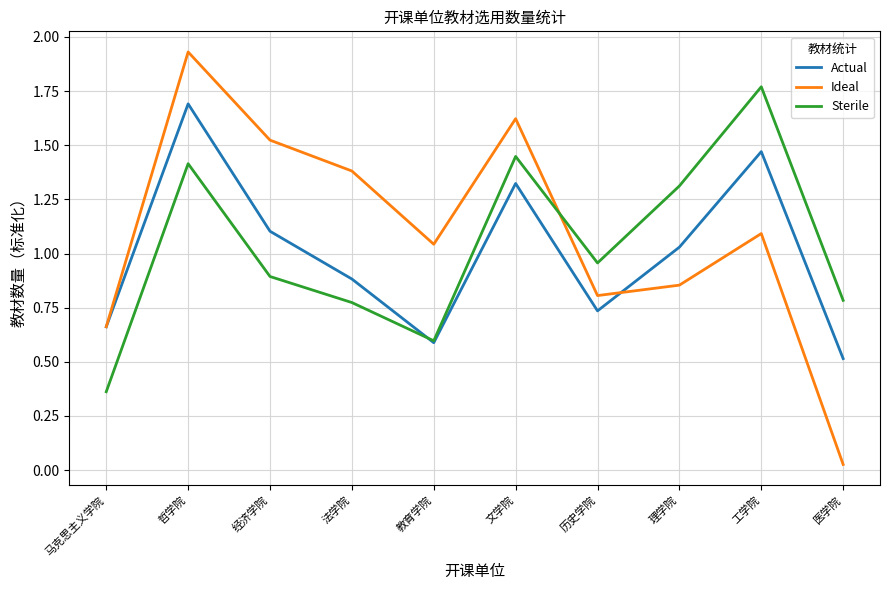

In Sterile, how many points are lower than both neighbors (excluding endpoints)?

2